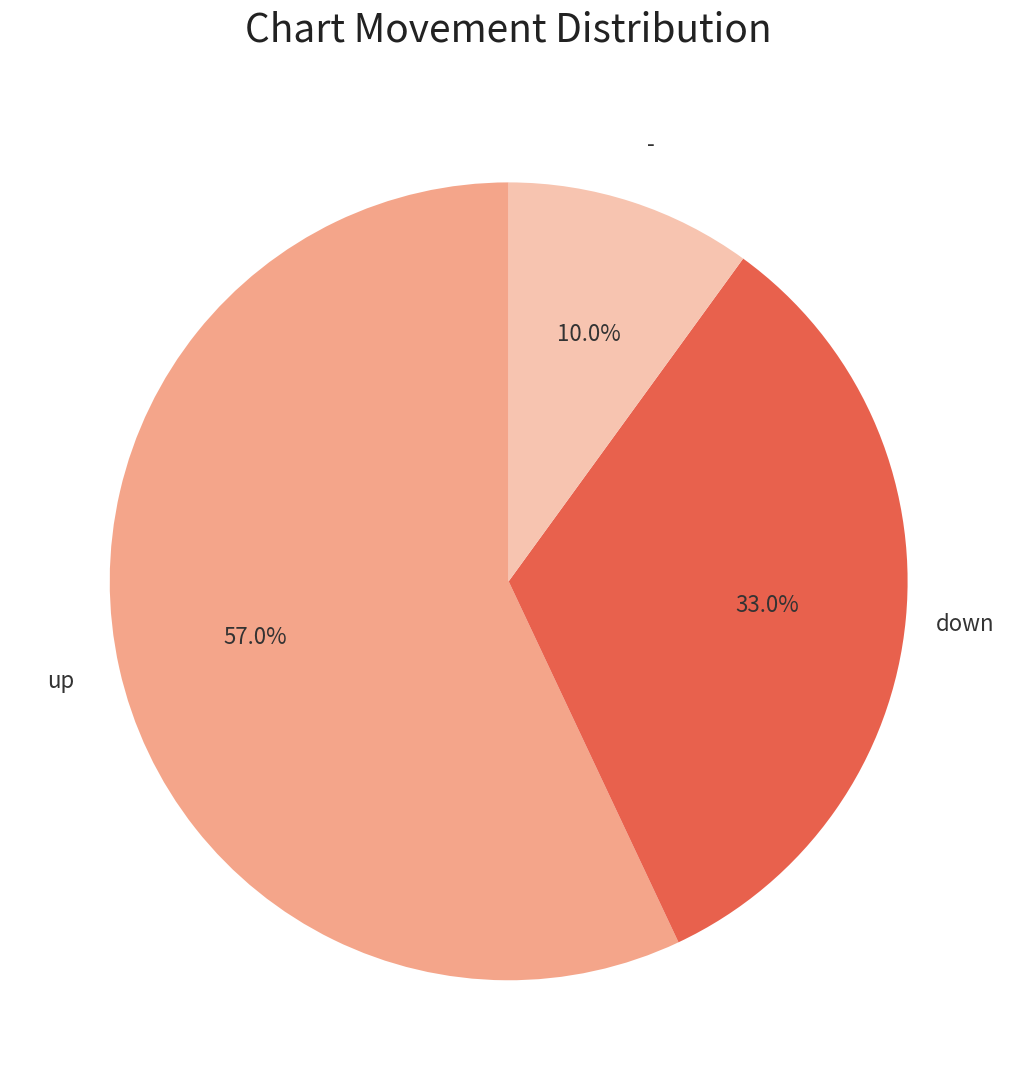

Is there a majority slice in this chart?

Yes